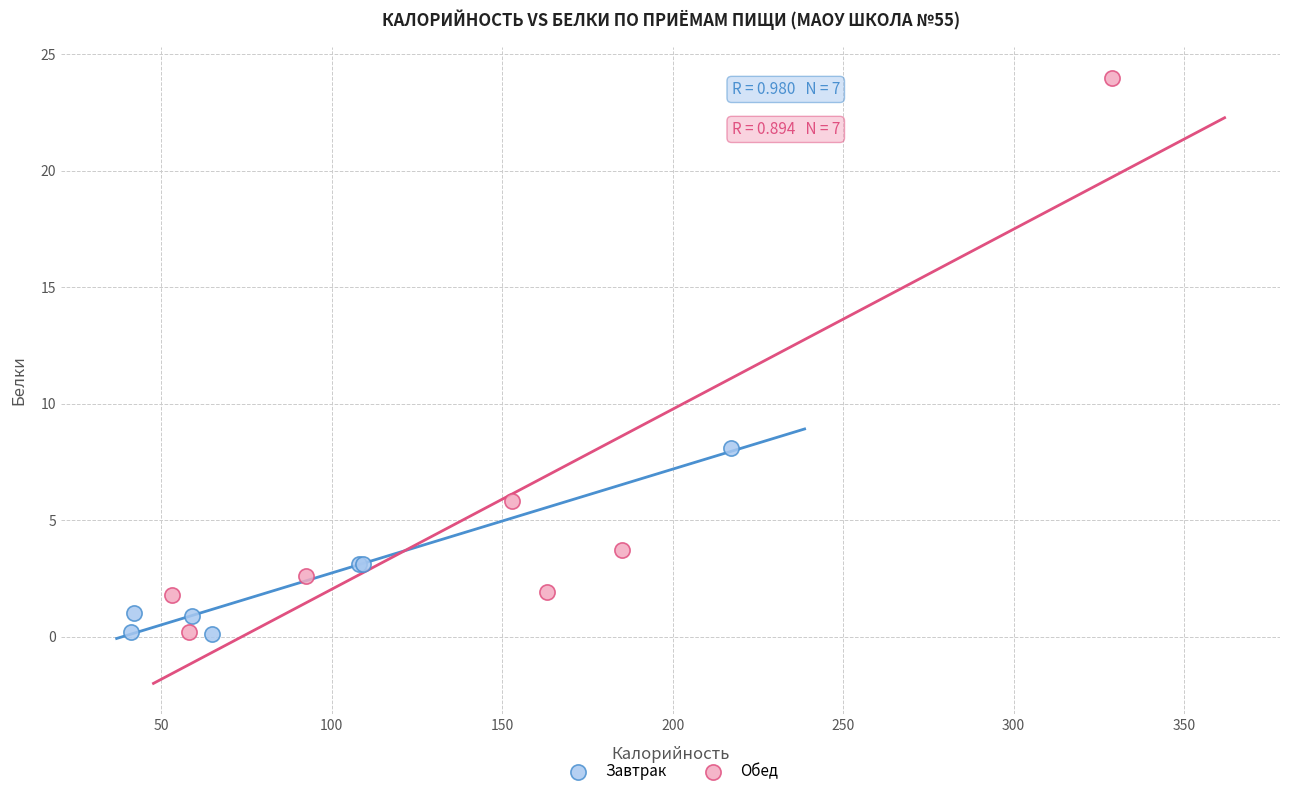

Which series contains the highest Y value?

Обед